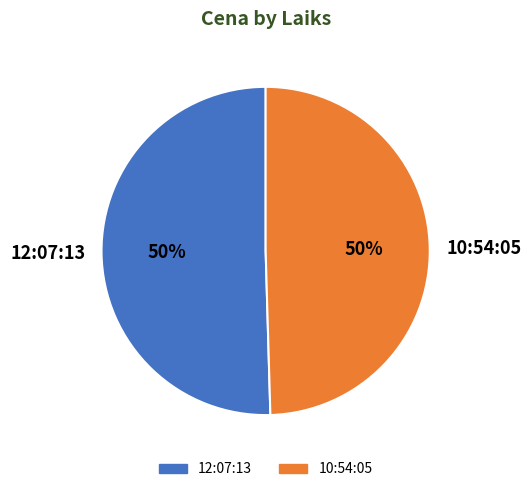

Do 10:54:05 and 12:07:13 together represent more than half of the pie?

Yes